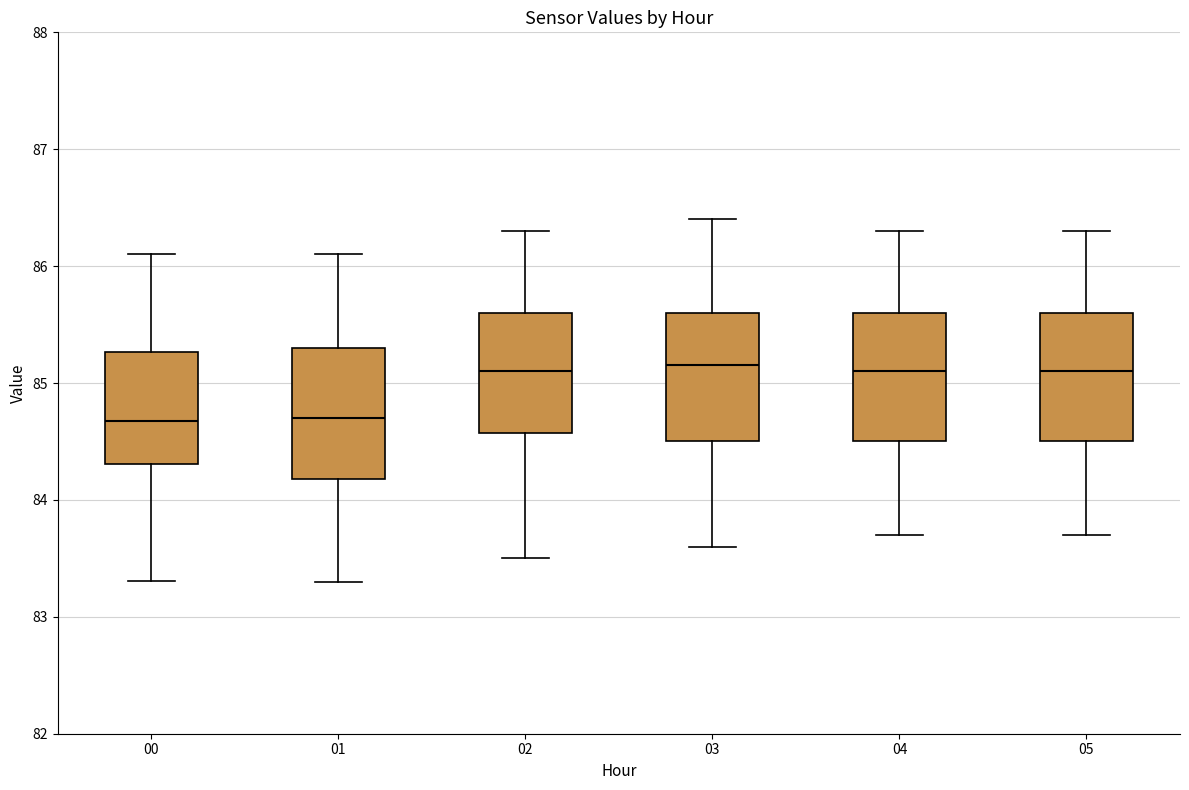

Where does the upper whisker of the box at x = 01 end on the y-axis? The values are not printed on the chart, so give them approximately, as read against the axis.

86.1